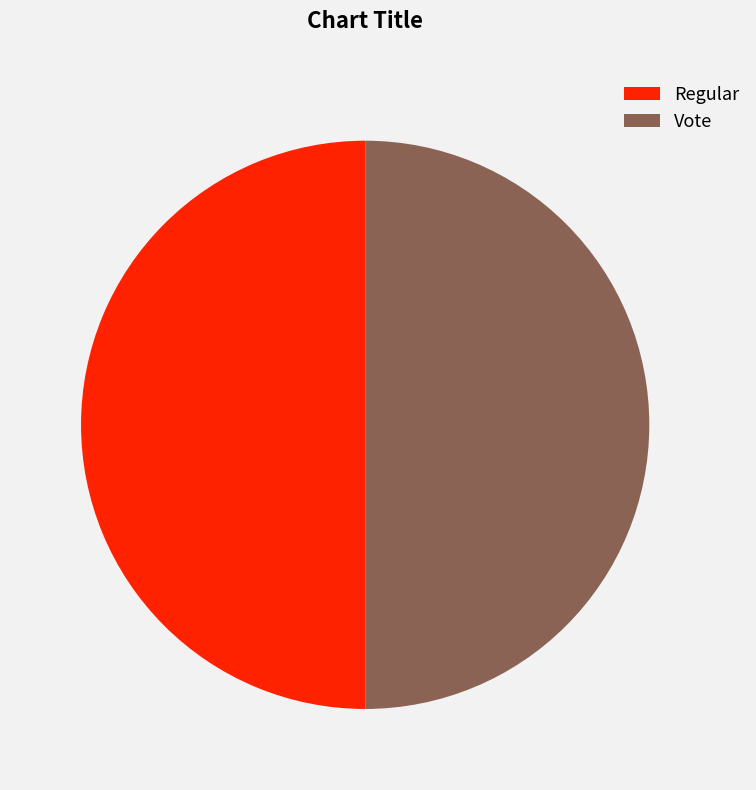

True or false: Regular accounts for 63% of the total.

False